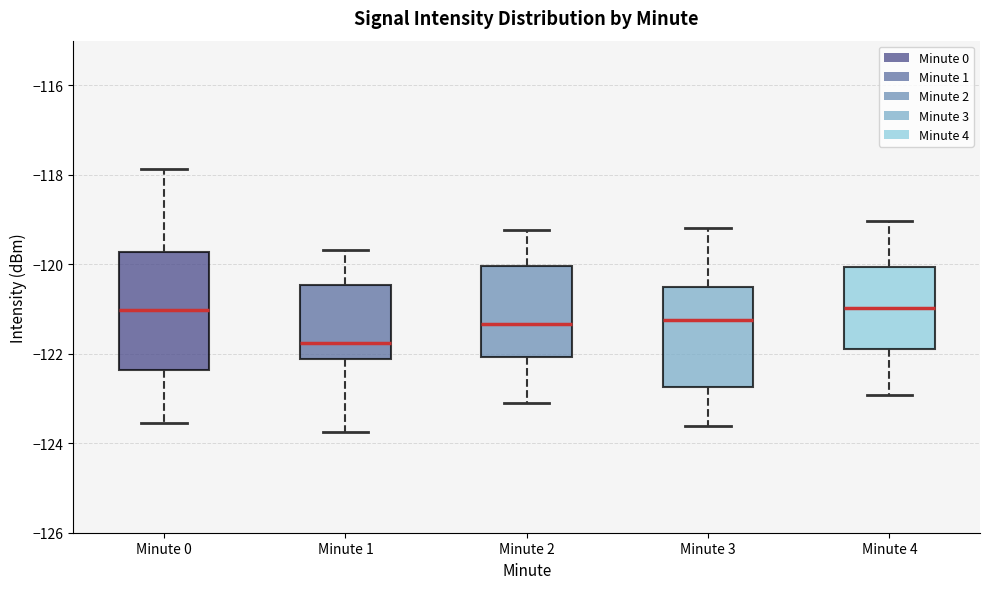

Reading left to right, read every box against the y-axis: the position of its median line, the range the box covers, and the ends of its whiskers. The values are not printed on the chart, so give them approximately, as read against the axis.

Minute 0: median -121.0, box -122.4 to -119.8, whiskers -123.6 to -117.8
Minute 1: median -121.8, box -122.2 to -120.4, whiskers -123.8 to -119.6
Minute 2: median -121.4, box -122.0 to -120.0, whiskers -123.0 to -119.2
Minute 3: median -121.2, box -122.8 to -120.6, whiskers -123.6 to -119.2
Minute 4: median -121.0, box -121.8 to -120.0, whiskers -123.0 to -119.0